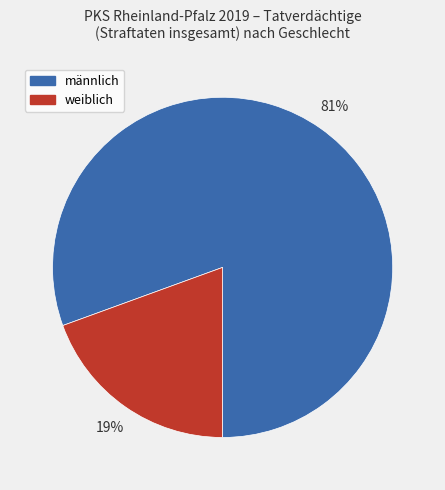

The weiblich slice represents 19% of the pie. True or false?

True